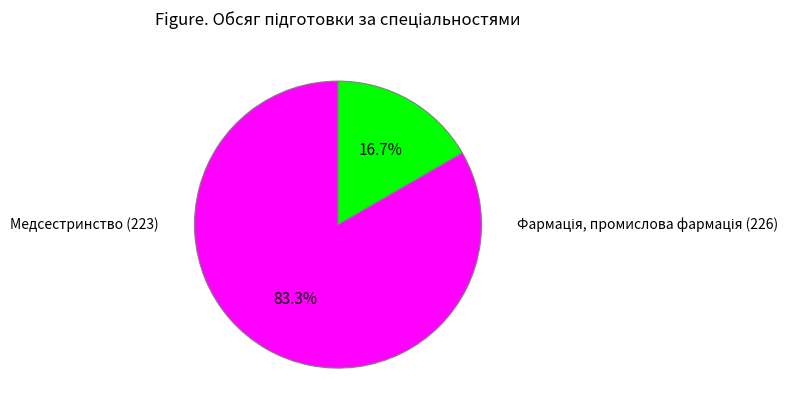

Does any single category account for the majority?

Yes